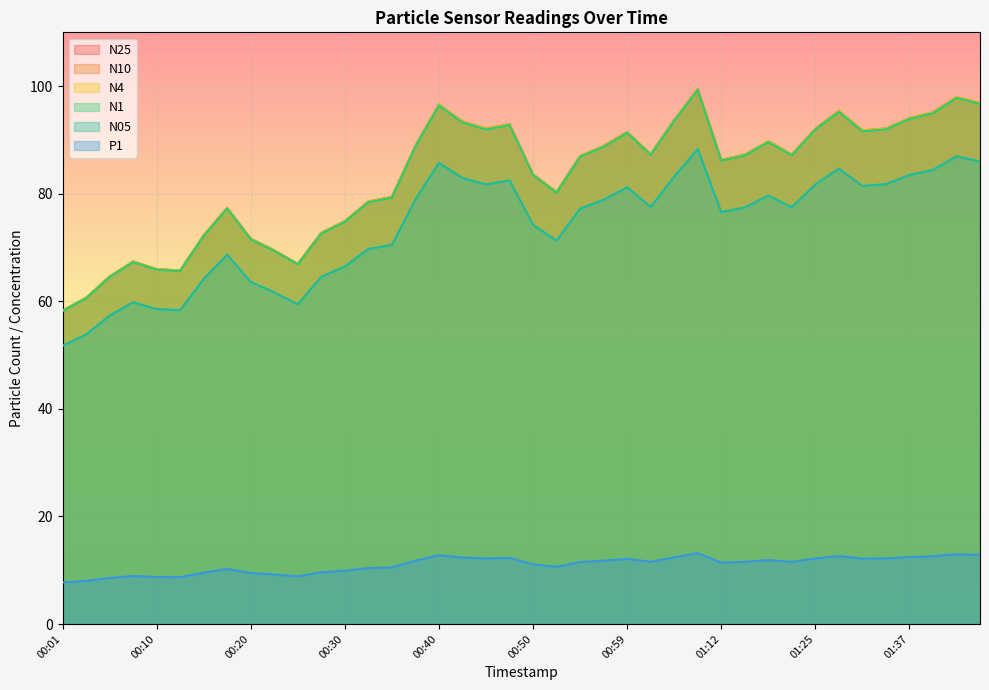

What is the smallest value displayed?

7.7